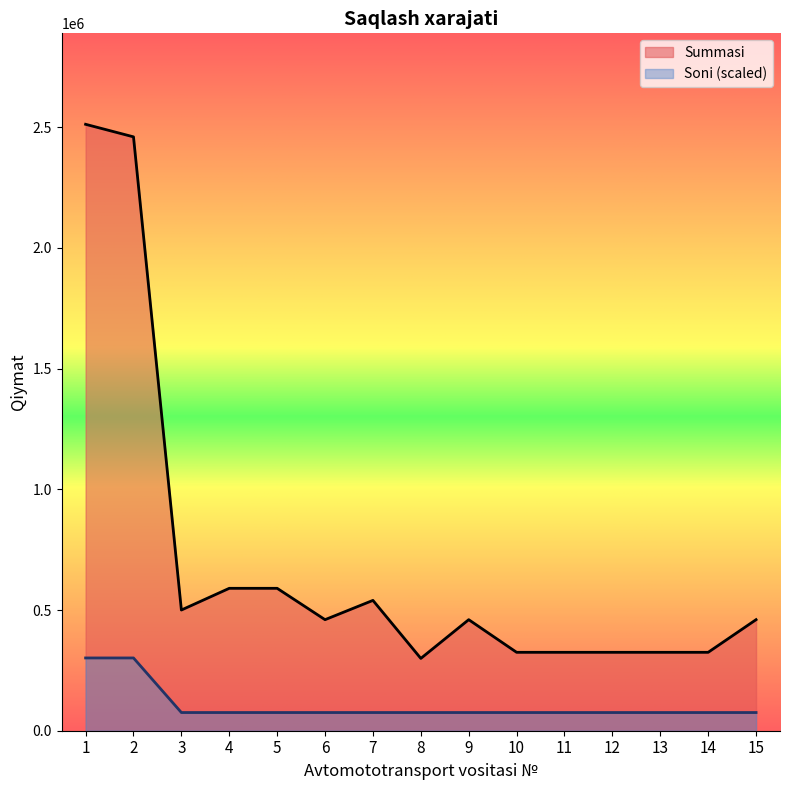

Is the value of Summasi at 5 greater than the value of Soni at 7?

Yes